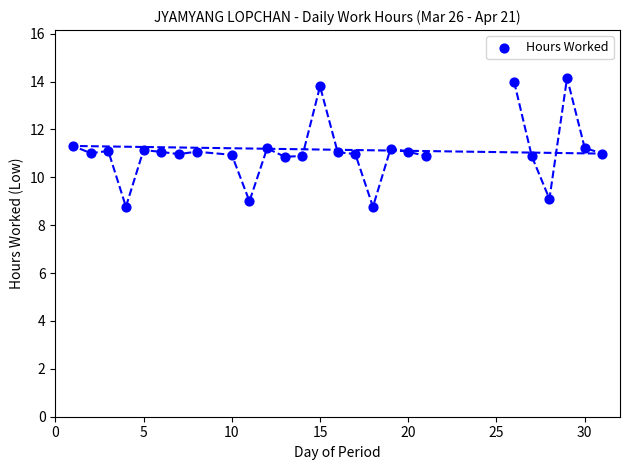

What is the range of Y values (max minus min)?

5.4